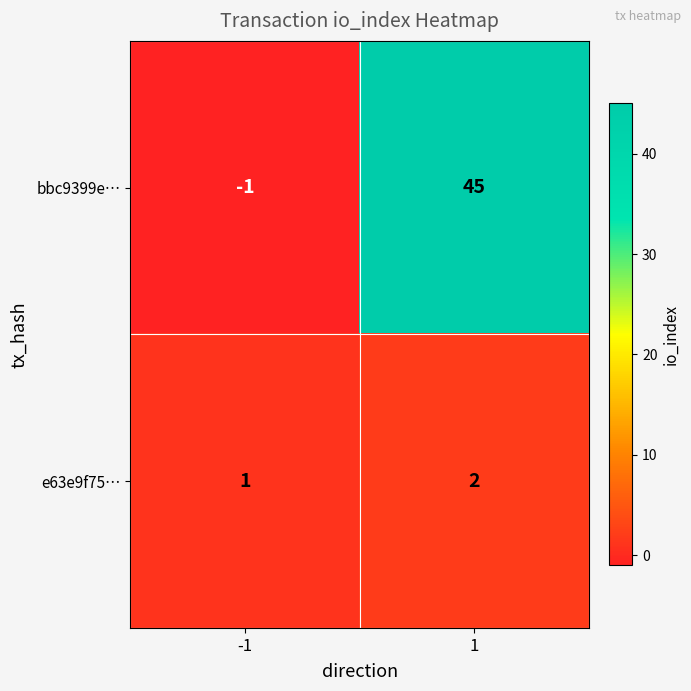

Which series changed the most between -1 and 1?

bbc9399e…